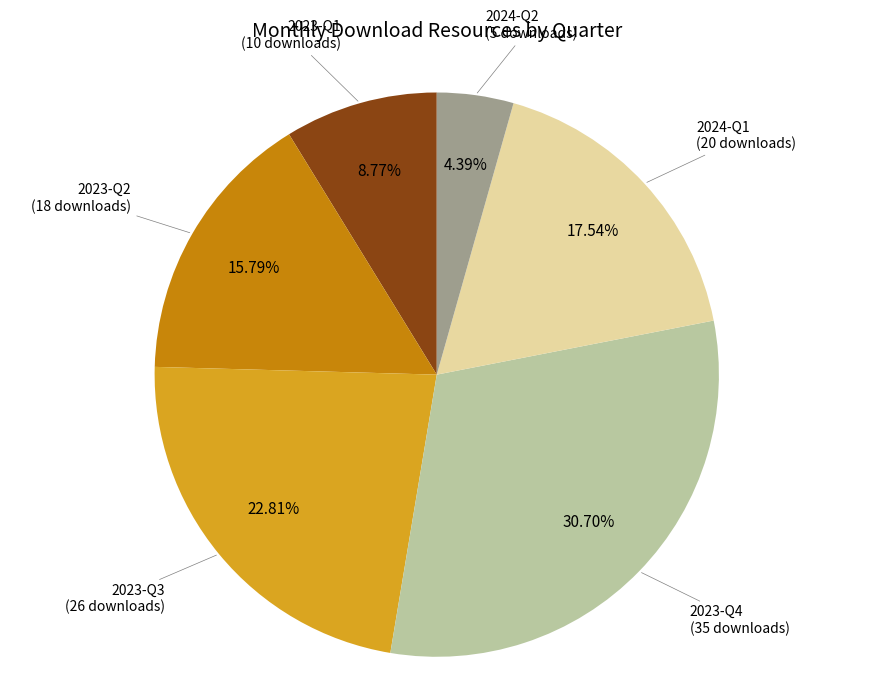

Is there a majority slice in this chart?

No